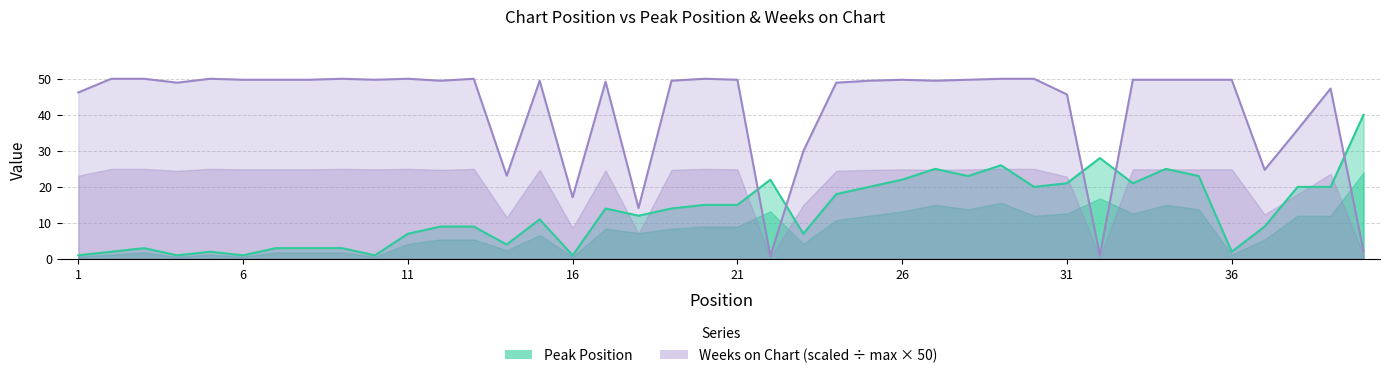

List the labels in order of Weeks on Chart value, smallest first.

22, 32, 40, 18, 16, 14, 37, 23, 38, 31, 1, 39, 4, 24, 17, 12, 15, 19, 25, 27, 6, 7, 8, 10, 21, 26, 28, 33, 34, 35, 36, 2, 3, 5, 9, 11, 13, 20, 29, 30